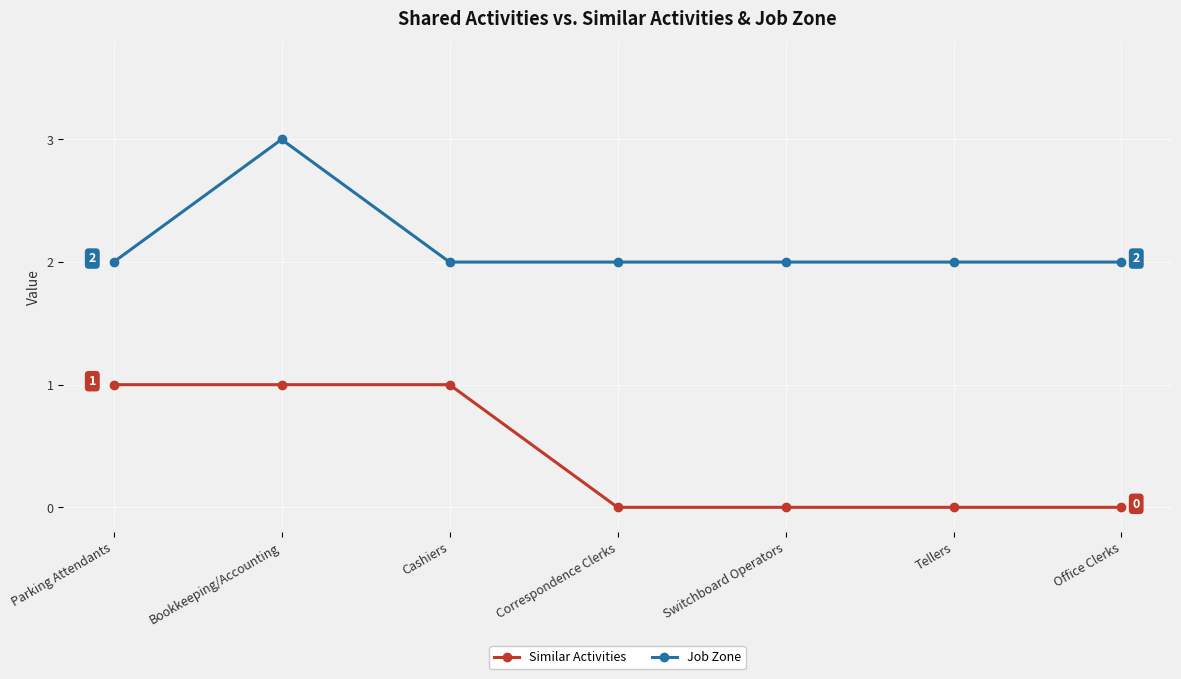

Is it true that Similar Activities equals 0 at Office Clerks?

True